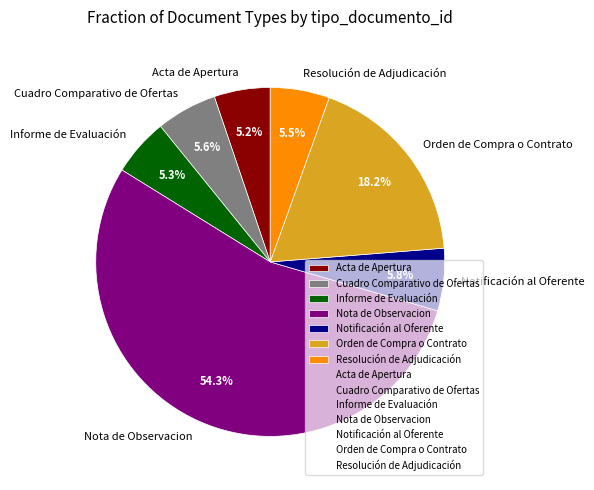

Do Notificación al Oferente and Acta de Apertura together represent more than half of the pie?

No